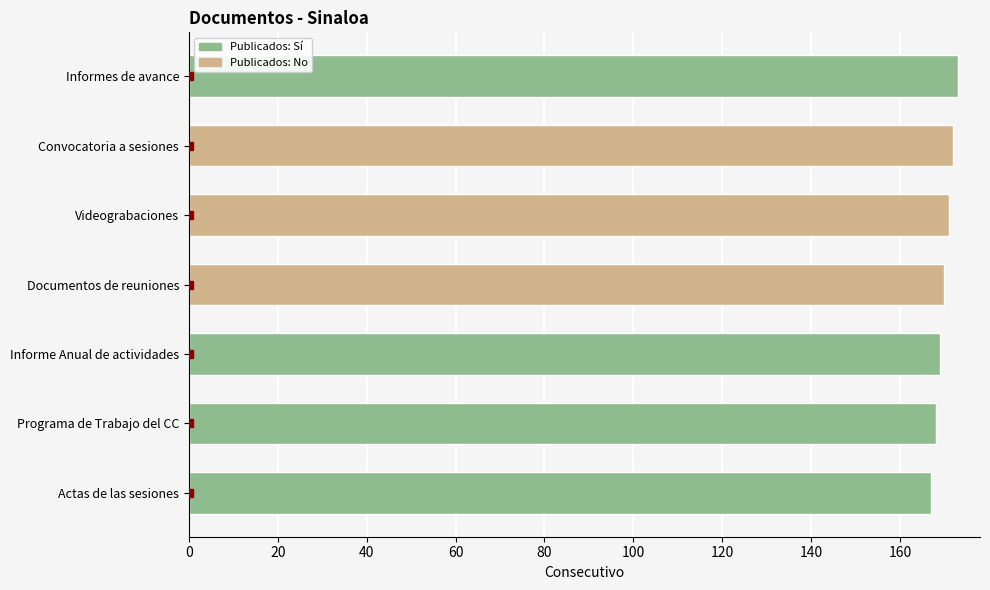

What is the approximate value at Videograbaciones?

171